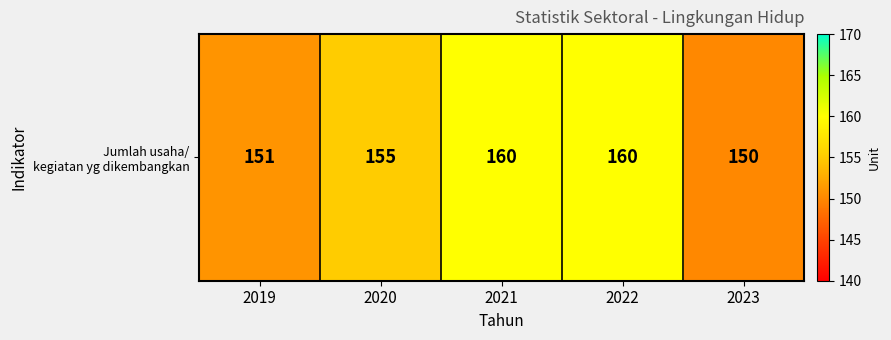

What is the difference between the values at 2021 and 2019?

9